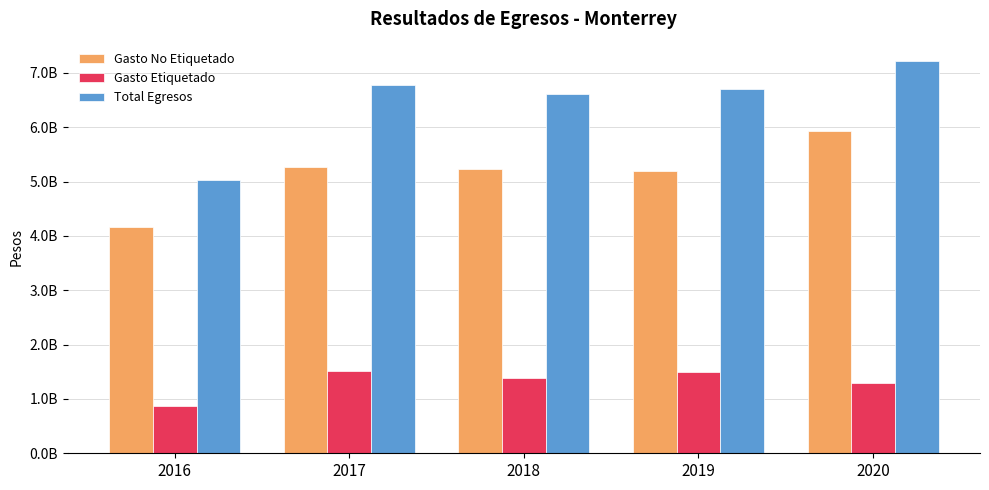

What is the difference between the maximum and minimum values in the Gasto Etiquetado series?

660050089.2